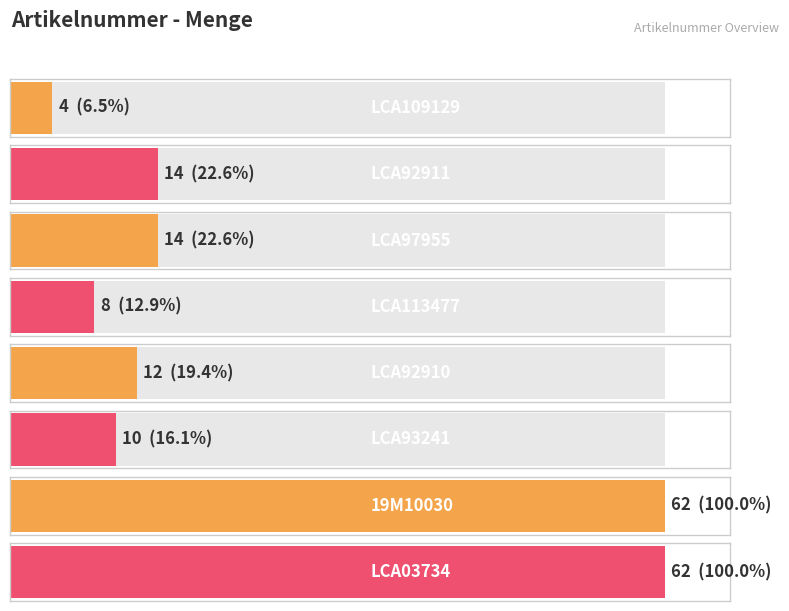

Reading right to left, extract all data points from this chart.

LCA03734=62	19M10030=62	LCA93241=10	LCA92910=12	LCA113477=8	LCA97955=14	LCA92911=14	LCA109129=4